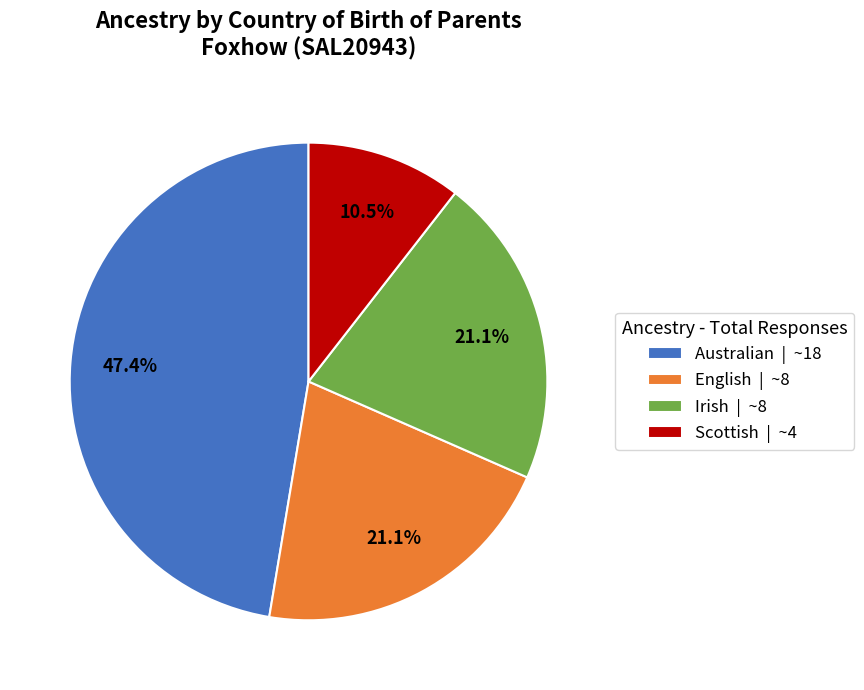

True or false: English accounts for 21% of the total.

True